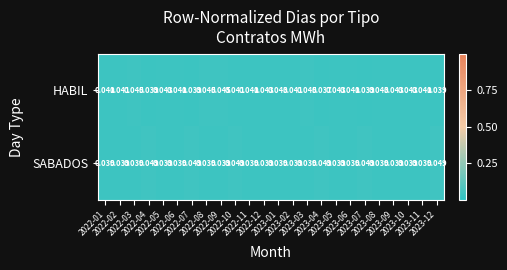

Rank the series at 2022-11 from highest to lowest value.

HABIL, SABADOS